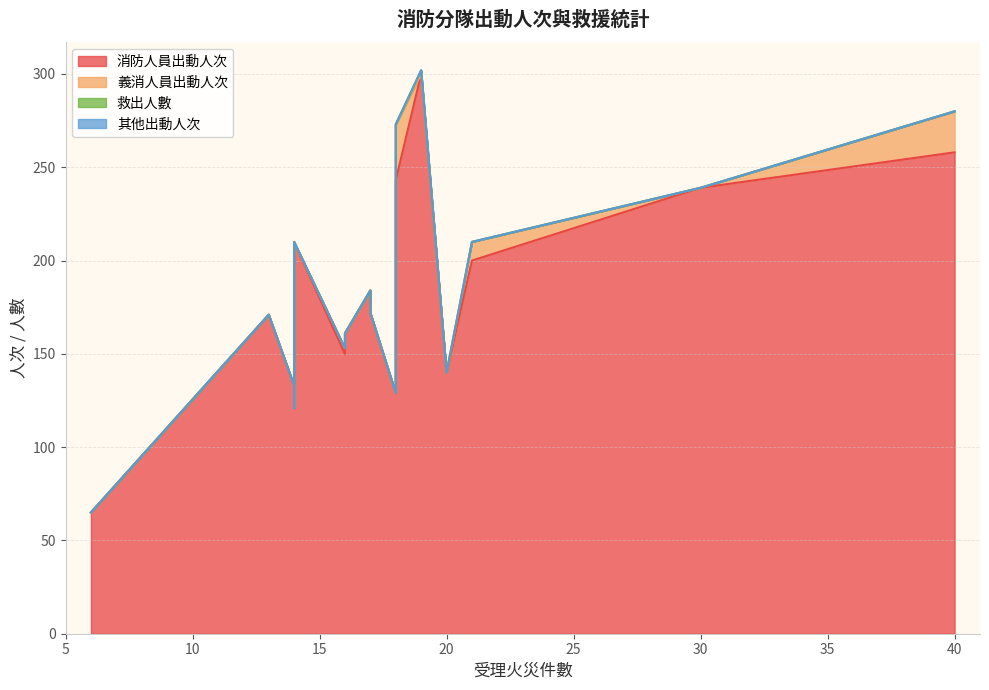

Which series has the largest range (max minus min)?

消防人員出動人次